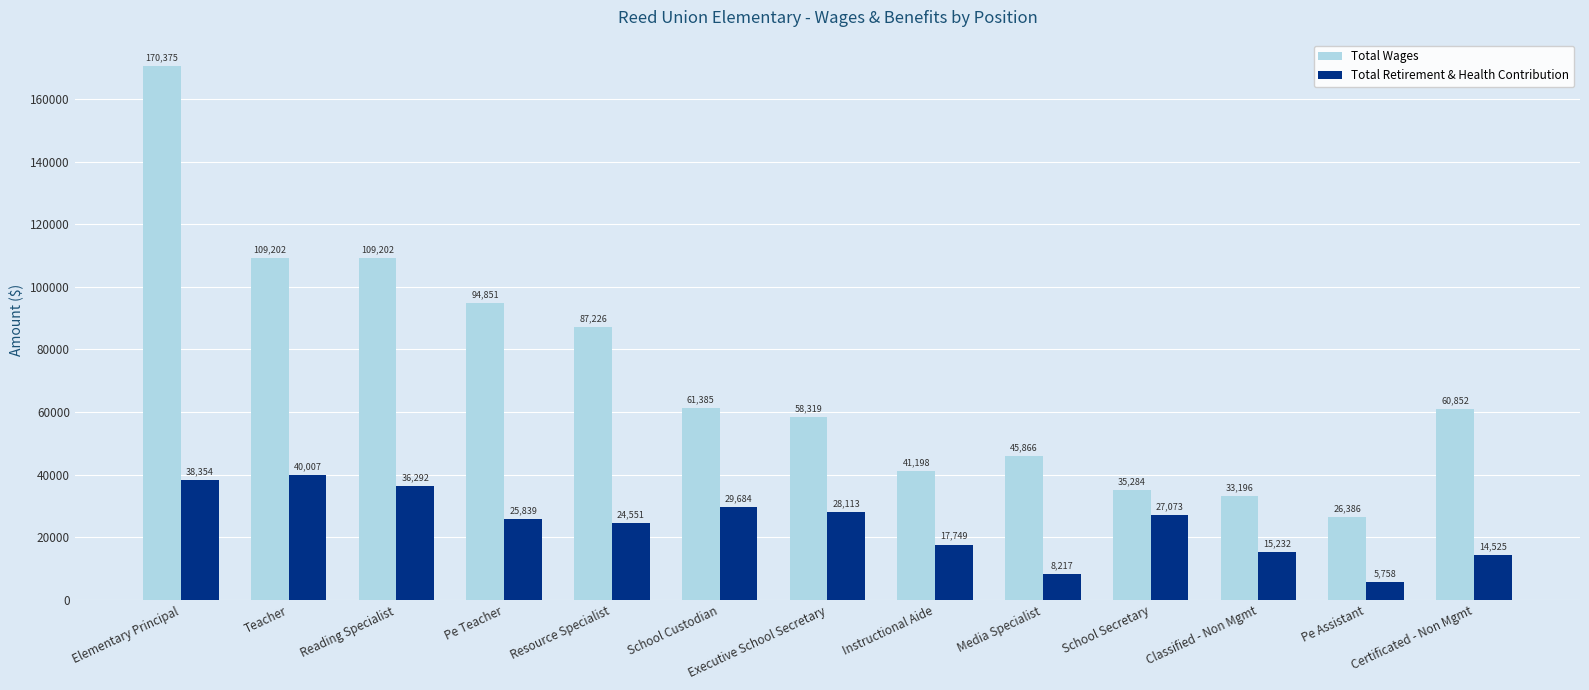

Is the value of Total Retirement & Health Contribution at School Custodian greater than the value of Total Wages at School Secretary?

No